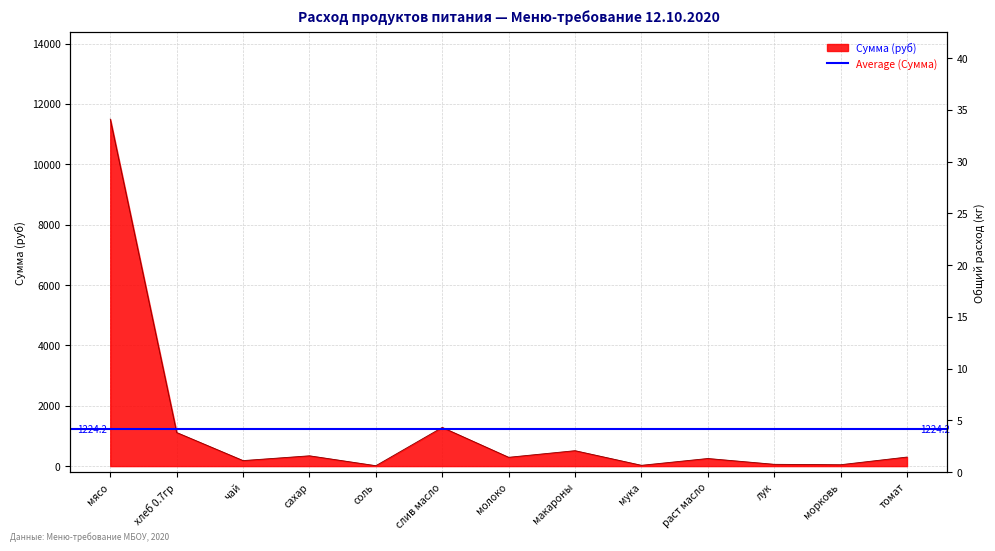

How many points are higher than both their immediate neighbors (excluding endpoints)?

4